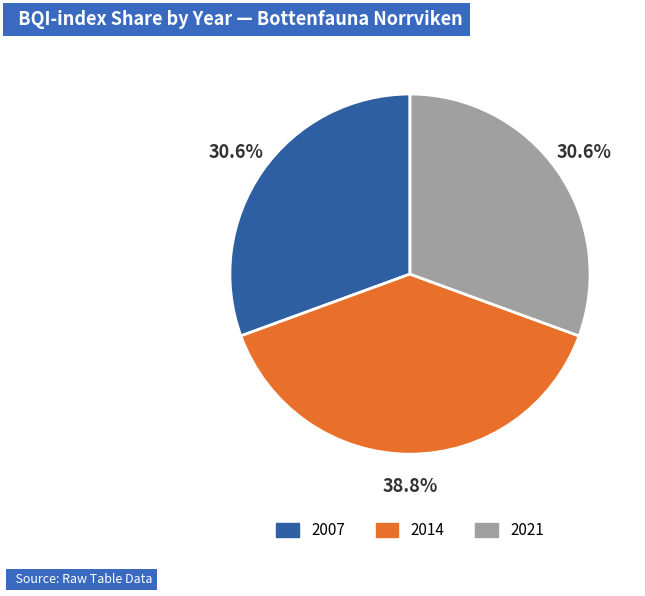

How many segments does this pie chart have?

3